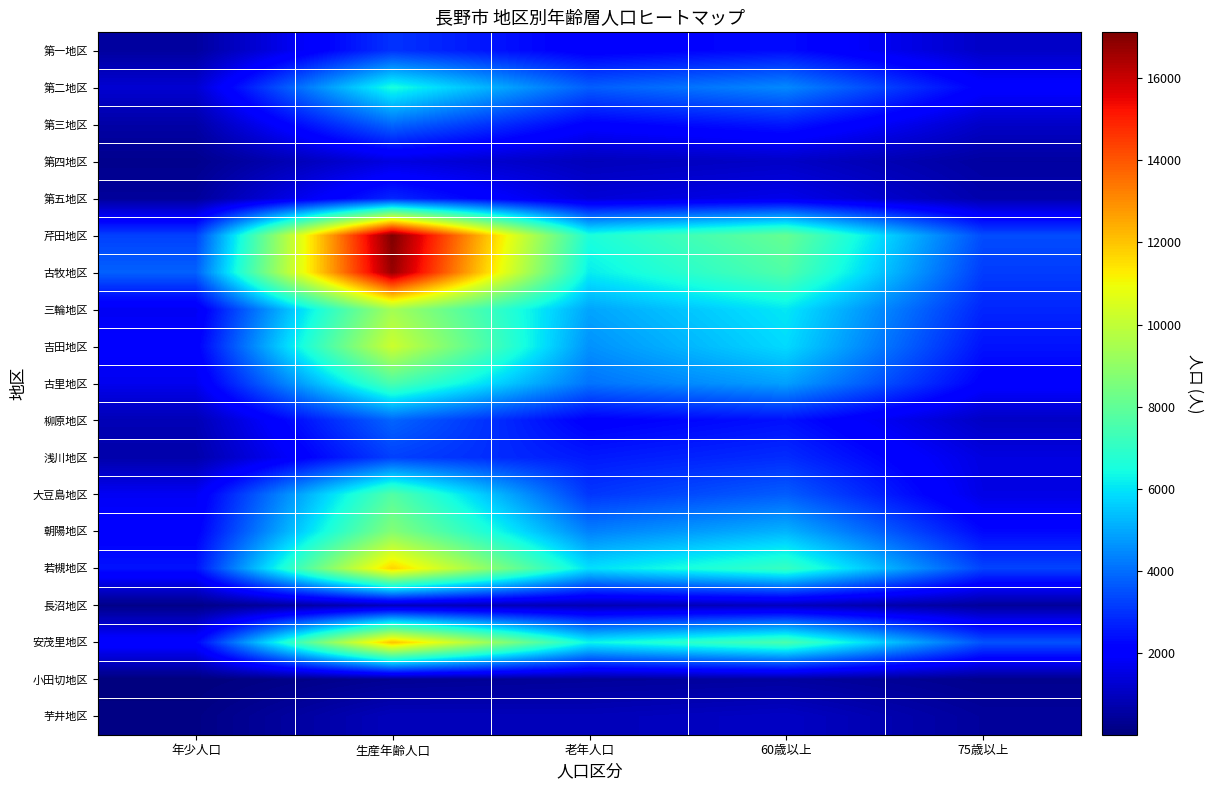

What is the greatest value displayed?

17107